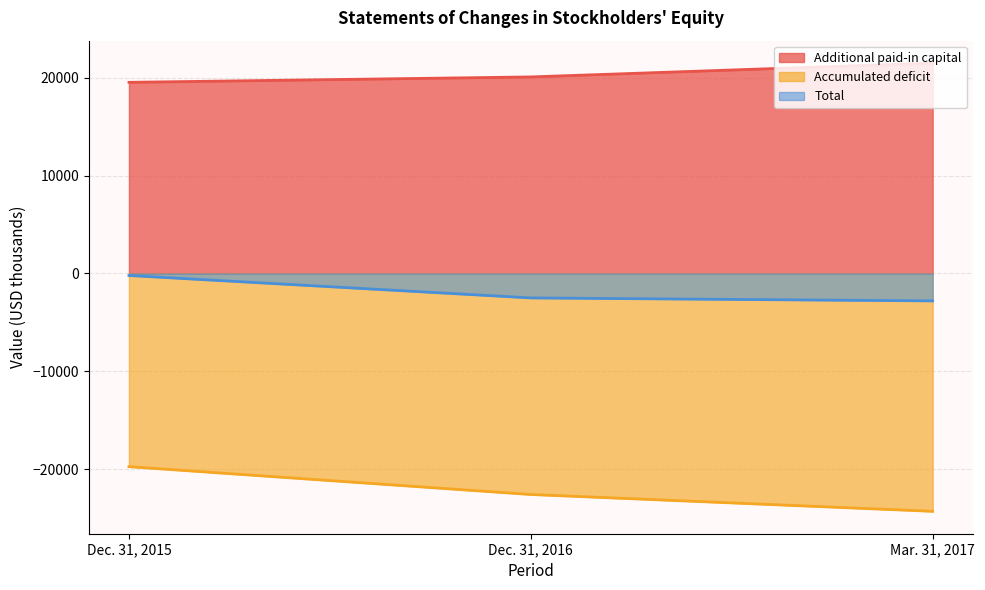

At Dec. 31, 2016, list the series in order from smallest to largest.

Accumulated deficit, Total, Additional paid-in capital